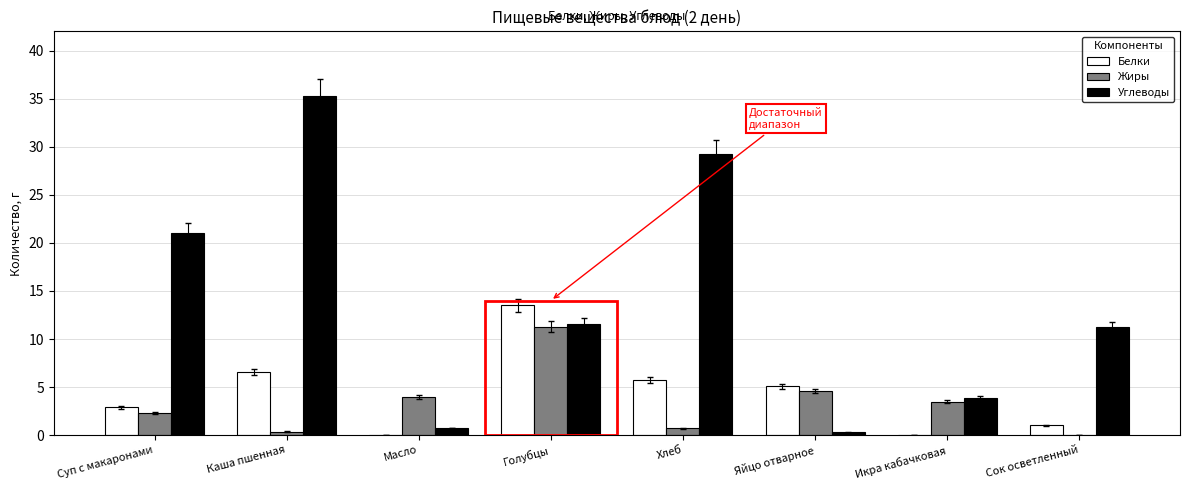

The value of Жиры at Сок осветленный is -6.6. True or false?

False